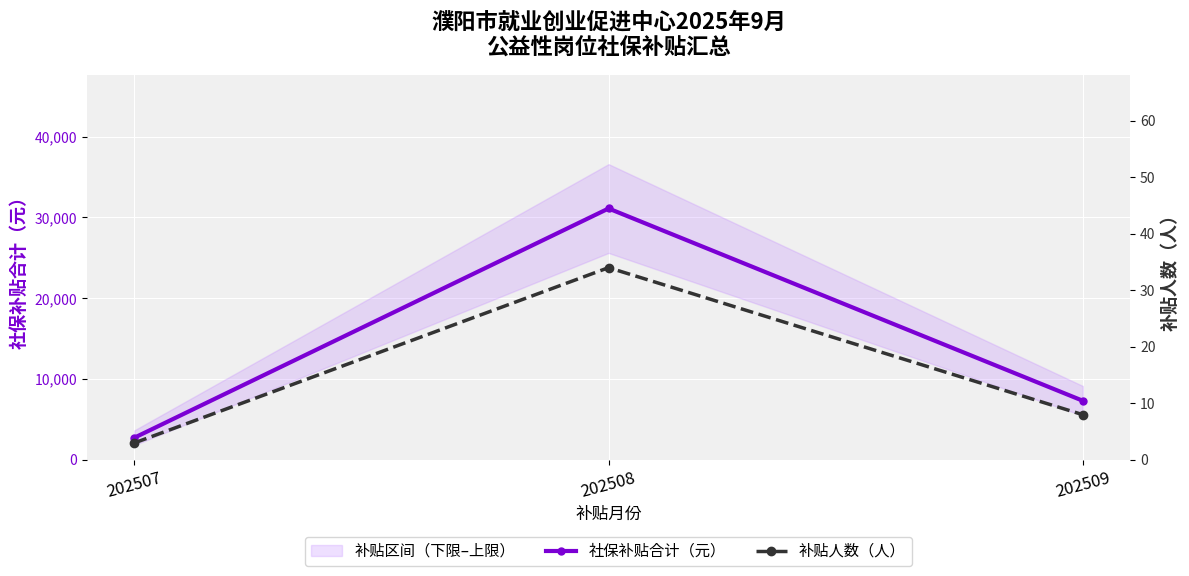

Where is 社保补贴合计（元） nearest to the value 16926?

202509